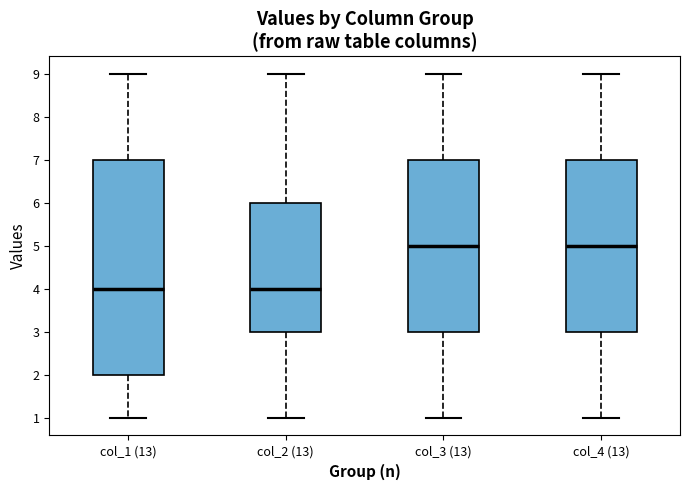

Reading left to right, transcribe this box plot: for each box, give where its median line is, the range the box spans, and where its two whiskers end, as read against the y-axis. The values are not printed on the chart, so give them approximately, as read against the axis.

col_1 (13): median 4, box 2 to 7, whiskers 1 to 9
col_2 (13): median 4, box 3 to 6, whiskers 1 to 9
col_3 (13): median 5, box 3 to 7, whiskers 1 to 9
col_4 (13): median 5, box 3 to 7, whiskers 1 to 9